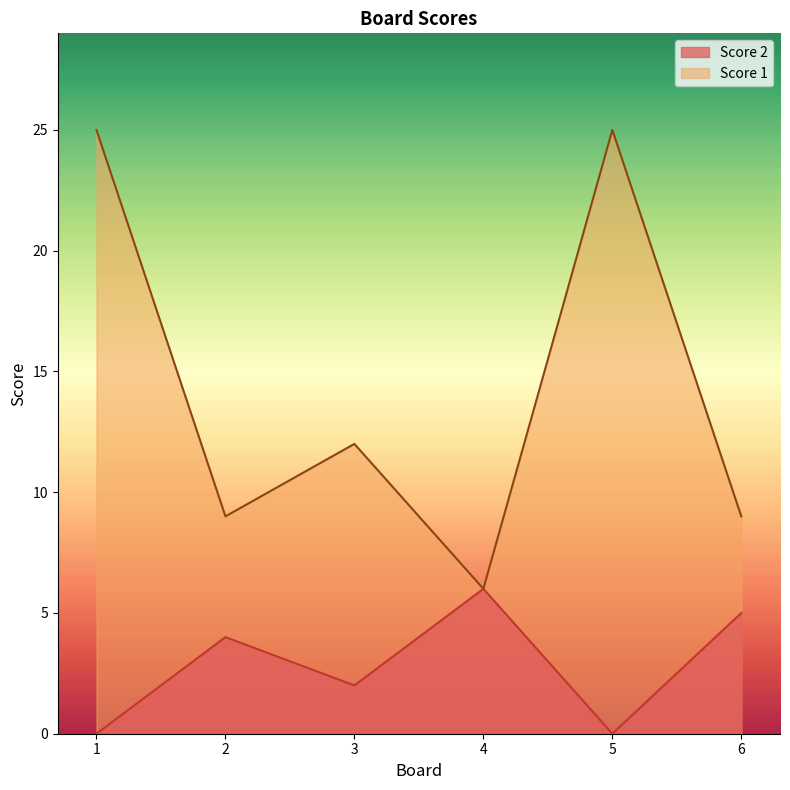

Which has a higher value, 1 or 3?

3